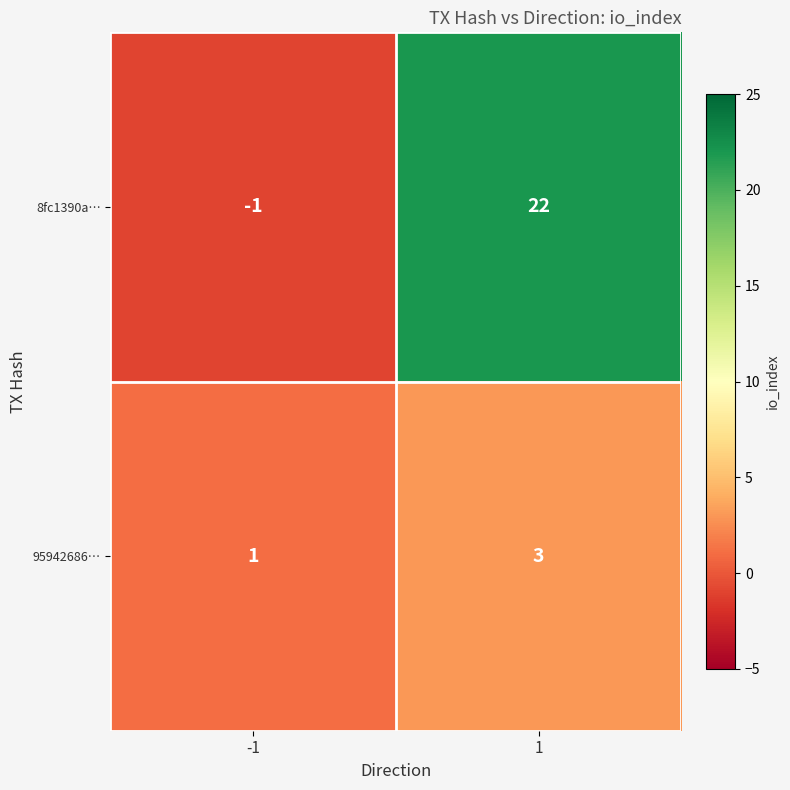

At 1, list the series in order from largest to smallest.

8fc1390a…, 95942686…